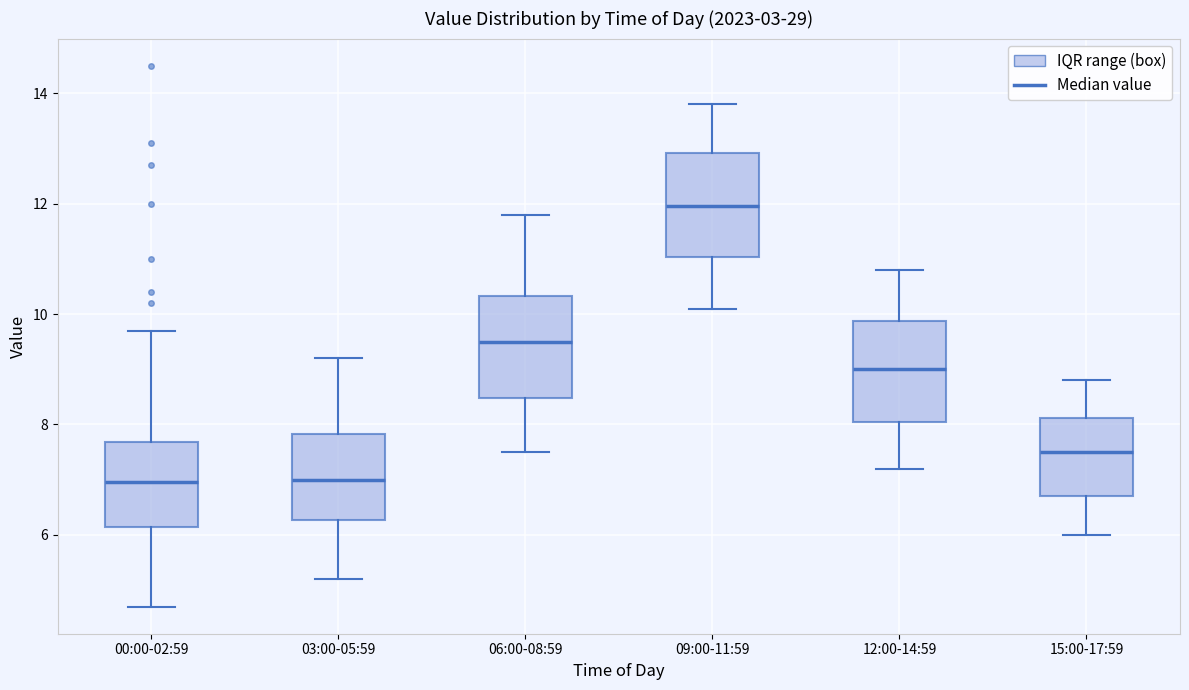

Reading left to right, transcribe this box plot: for each box, give where its median line is, the range the box spans, and where its two whiskers end, as read against the y-axis. The values are not printed on the chart, so give them approximately, as read against the axis.

00:00-02:59: median 7.0, box 6.2 to 7.6, whiskers 4.8 to 9.8
03:00-05:59: median 7.0, box 6.2 to 7.8, whiskers 5.2 to 9.2
06:00-08:59: median 9.6, box 8.4 to 10.4, whiskers 7.6 to 11.8
09:00-11:59: median 12.0, box 11.0 to 13.0, whiskers 10.2 to 13.8
12:00-14:59: median 9.0, box 8.0 to 9.8, whiskers 7.2 to 10.8
15:00-17:59: median 7.6, box 6.8 to 8.2, whiskers 6.0 to 8.8